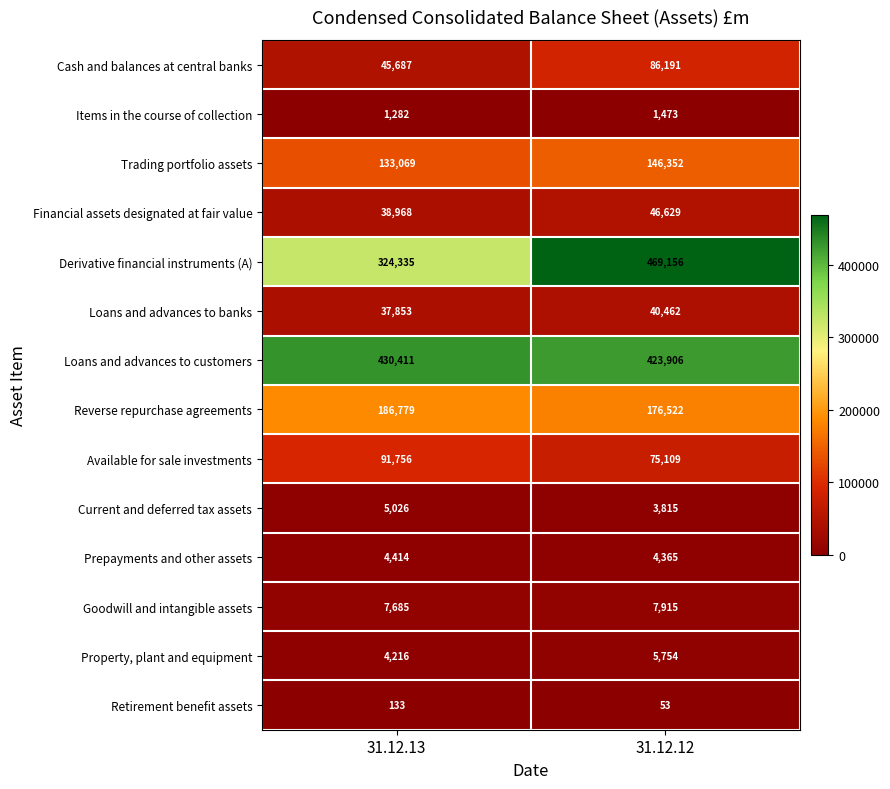

The Derivative financial instruments (A) series shows 497904 at 31.12.13. True or false?

False